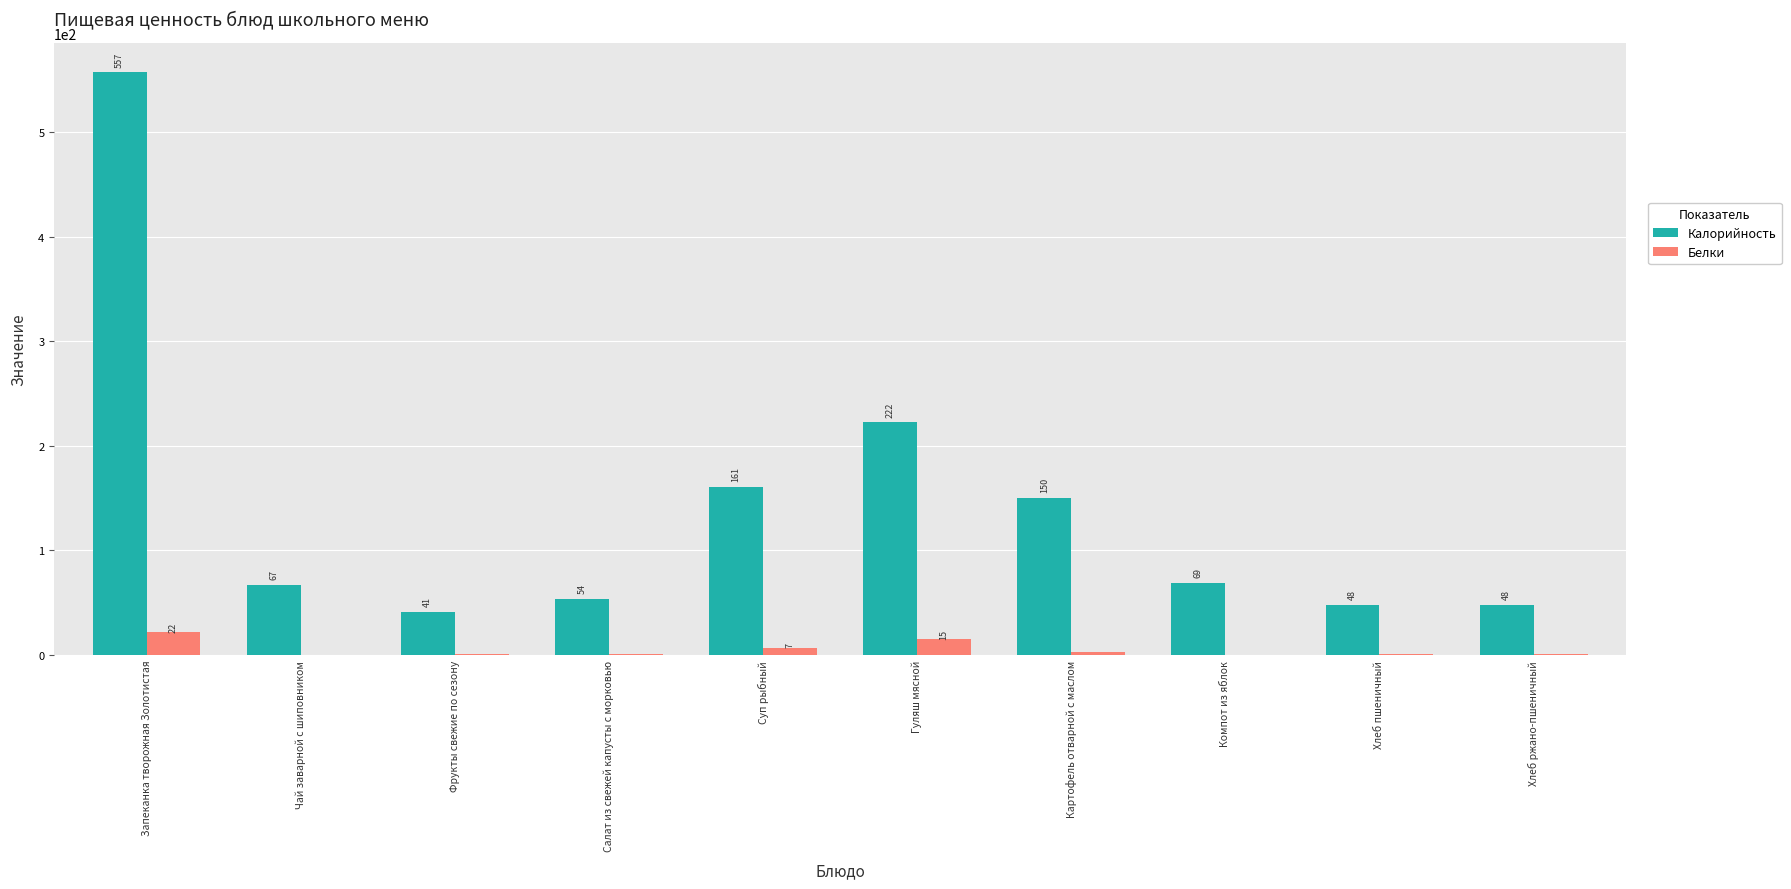

Count the number of data series in this chart.

2